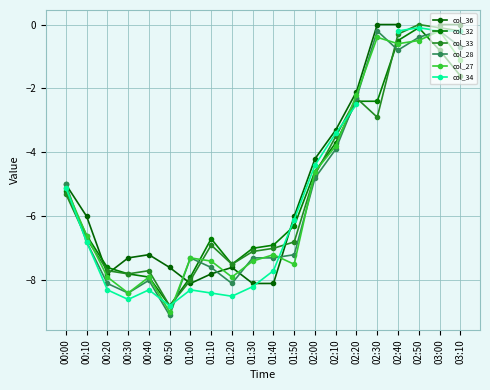

How many data points in col_28 are less than -6?

11